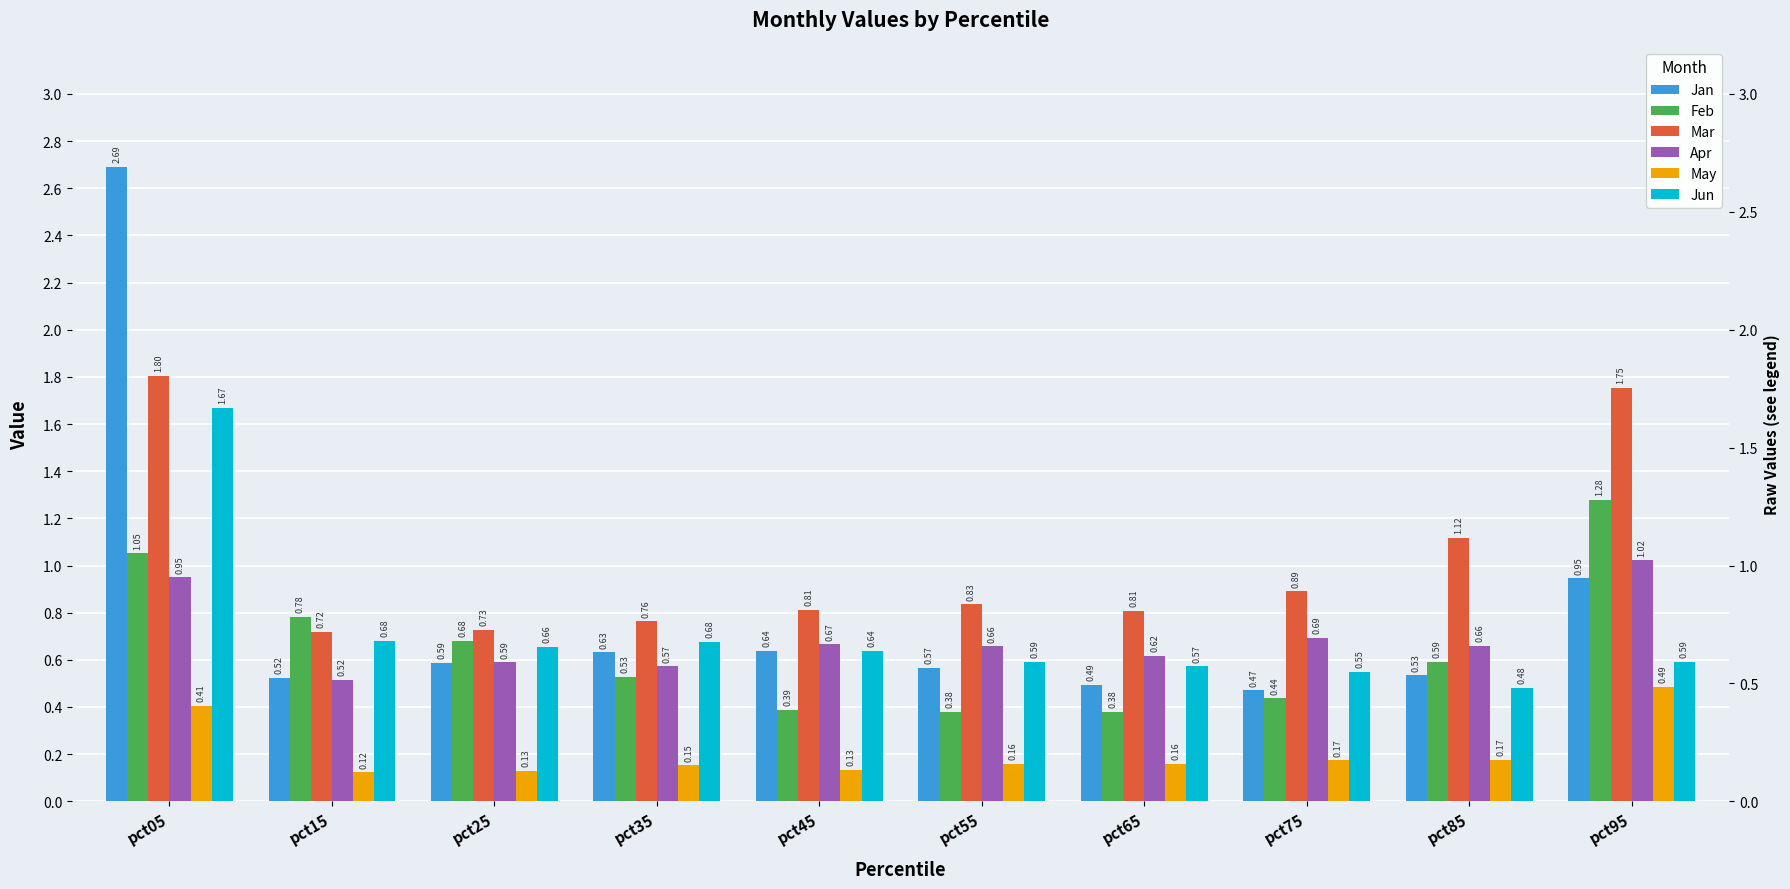

The Jun series shows 0.6 at pct55. True or false?

True